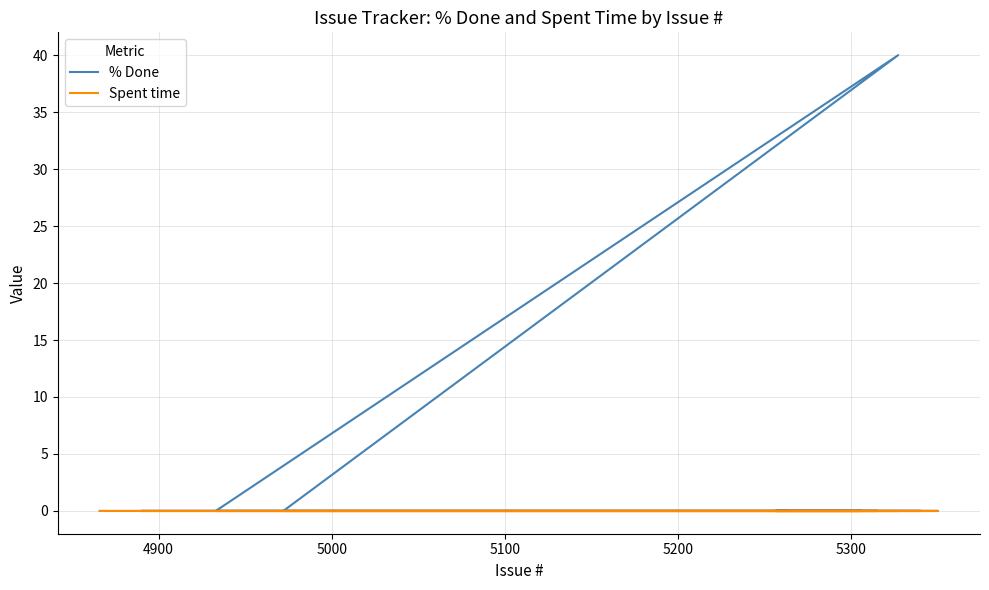

What are all the series names shown in the legend?

% Done, Spent time